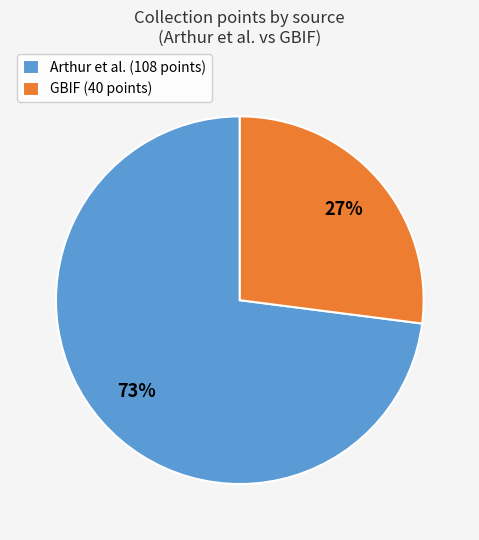

Combined, do Arthur et al. and GBIF account for over 50%?

Yes